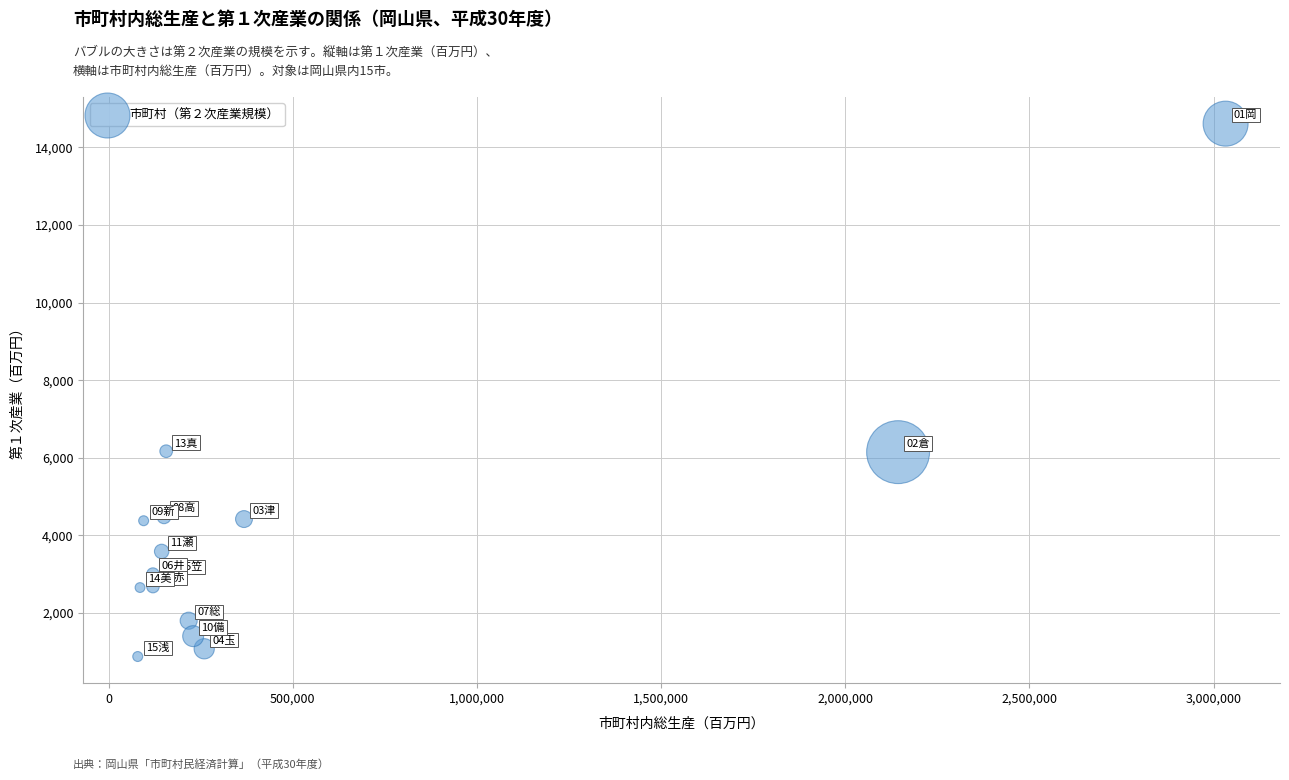

What is the range of Y values (max minus min)?

13735